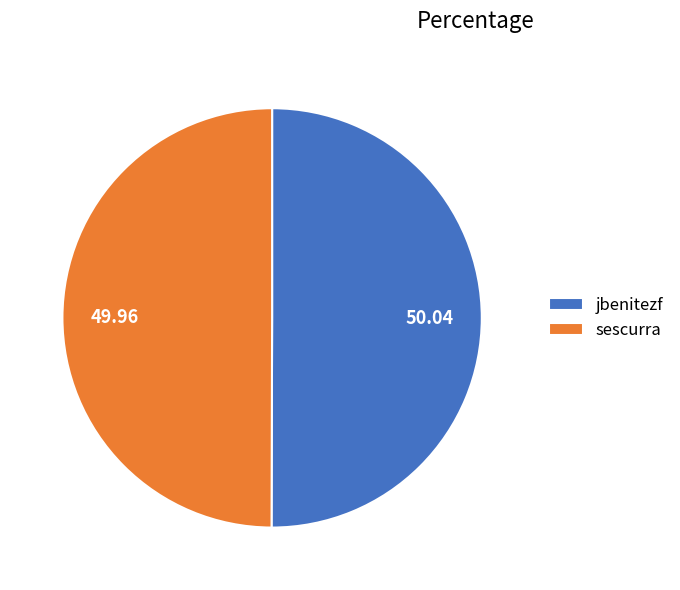

Combined, do jbenitezf and sescurra account for over 50%?

Yes